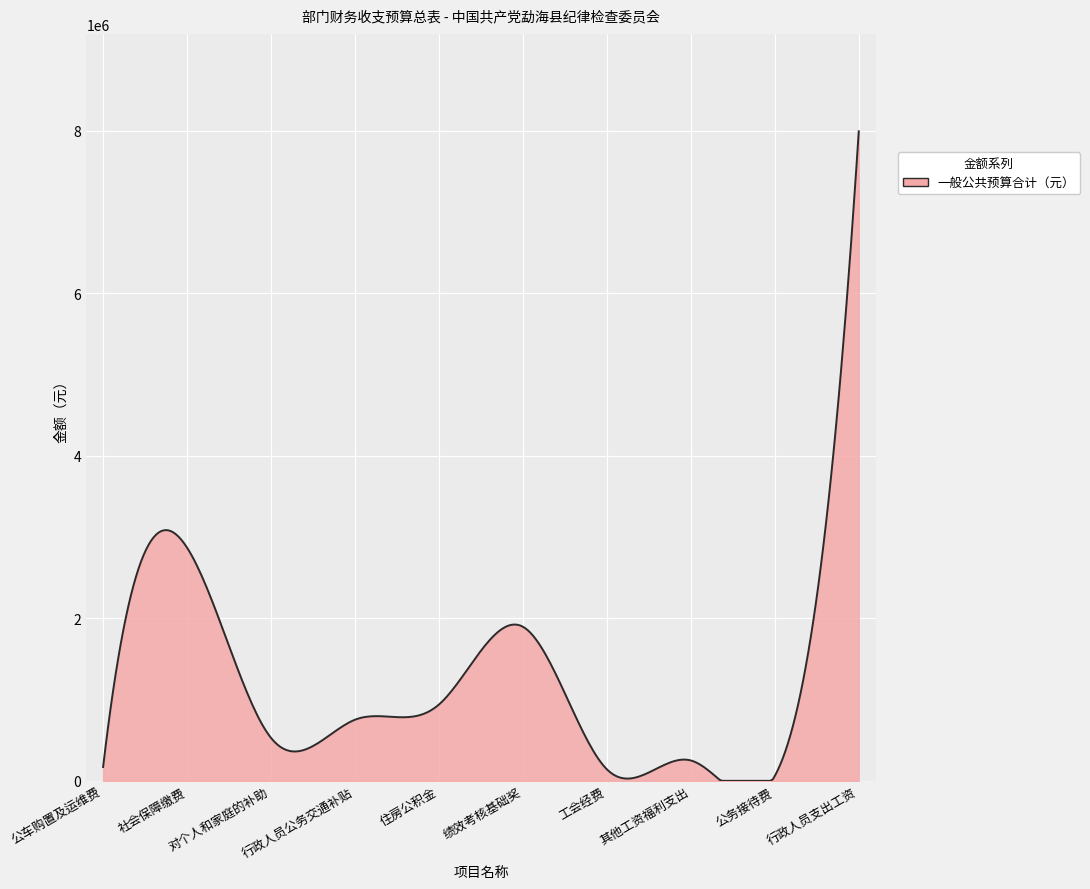

What is the maximum value shown in the chart?

7992268.0